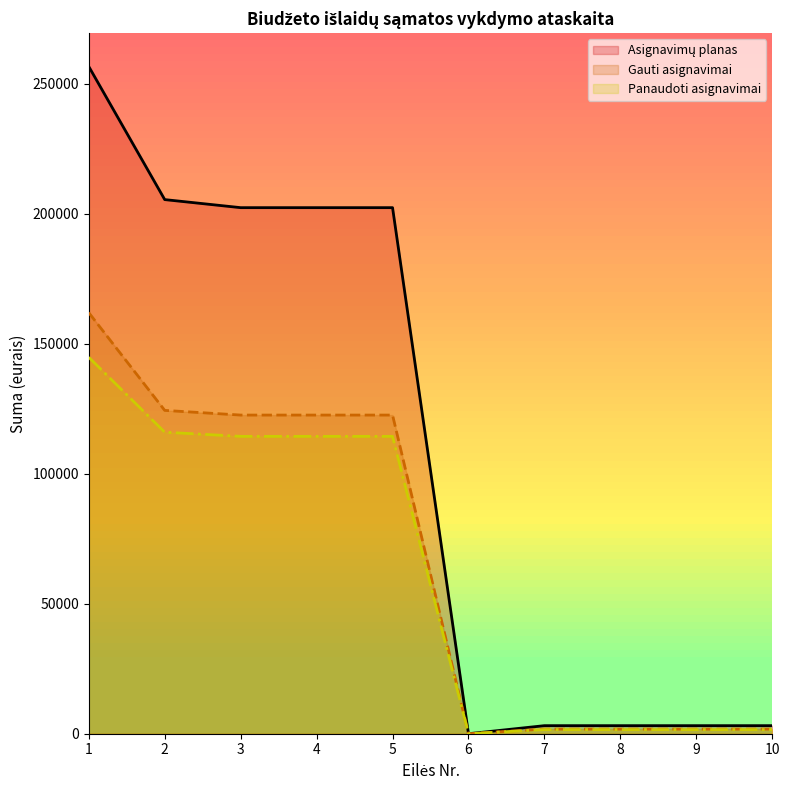

Count the number of categories in the chart.

10